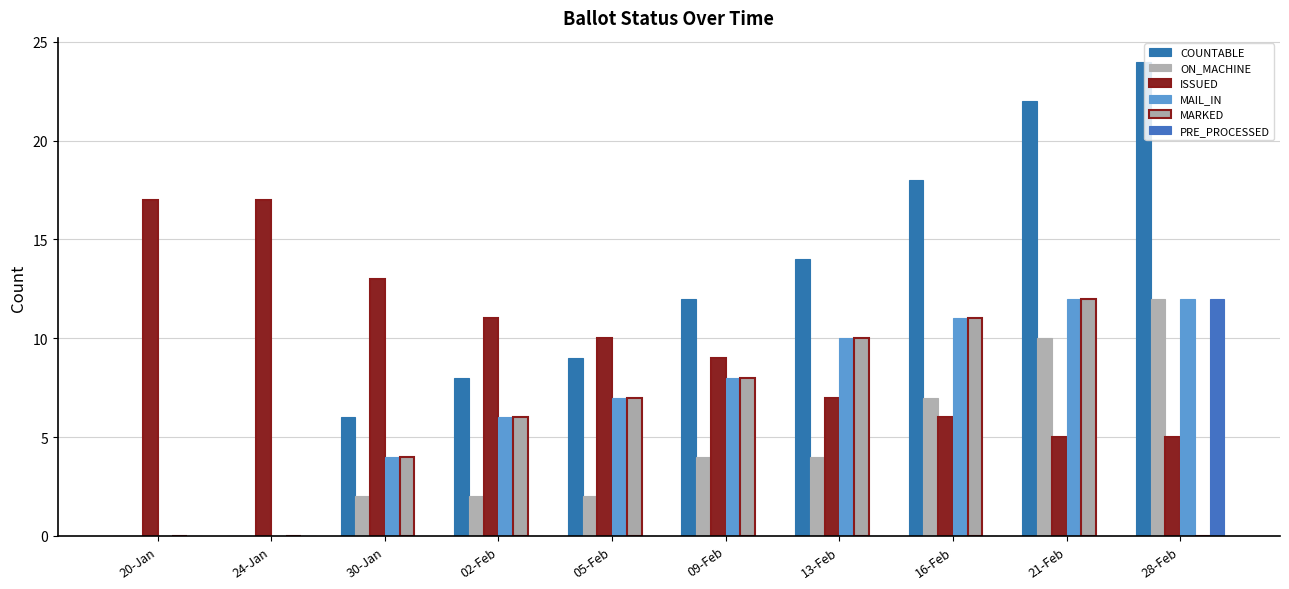

How many groups of bars are there?

10